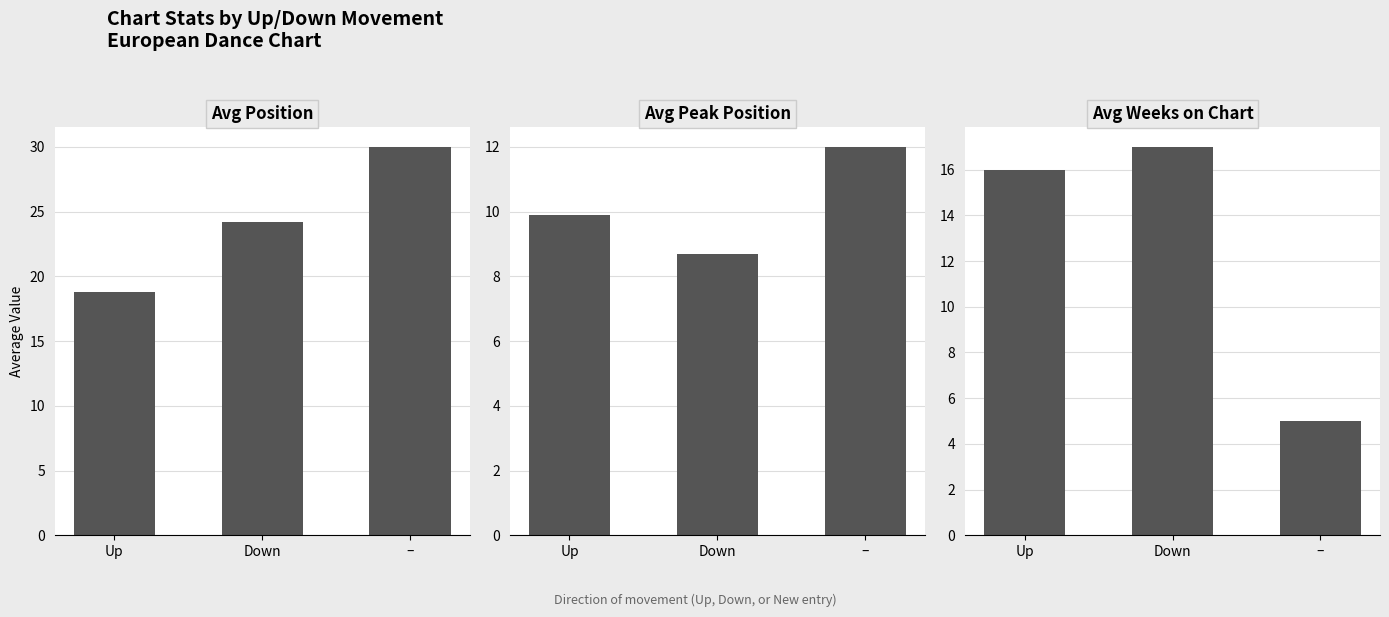

Is the value of Avg Weeks on Chart at – greater than the value of Avg Peak Position at Down?

No